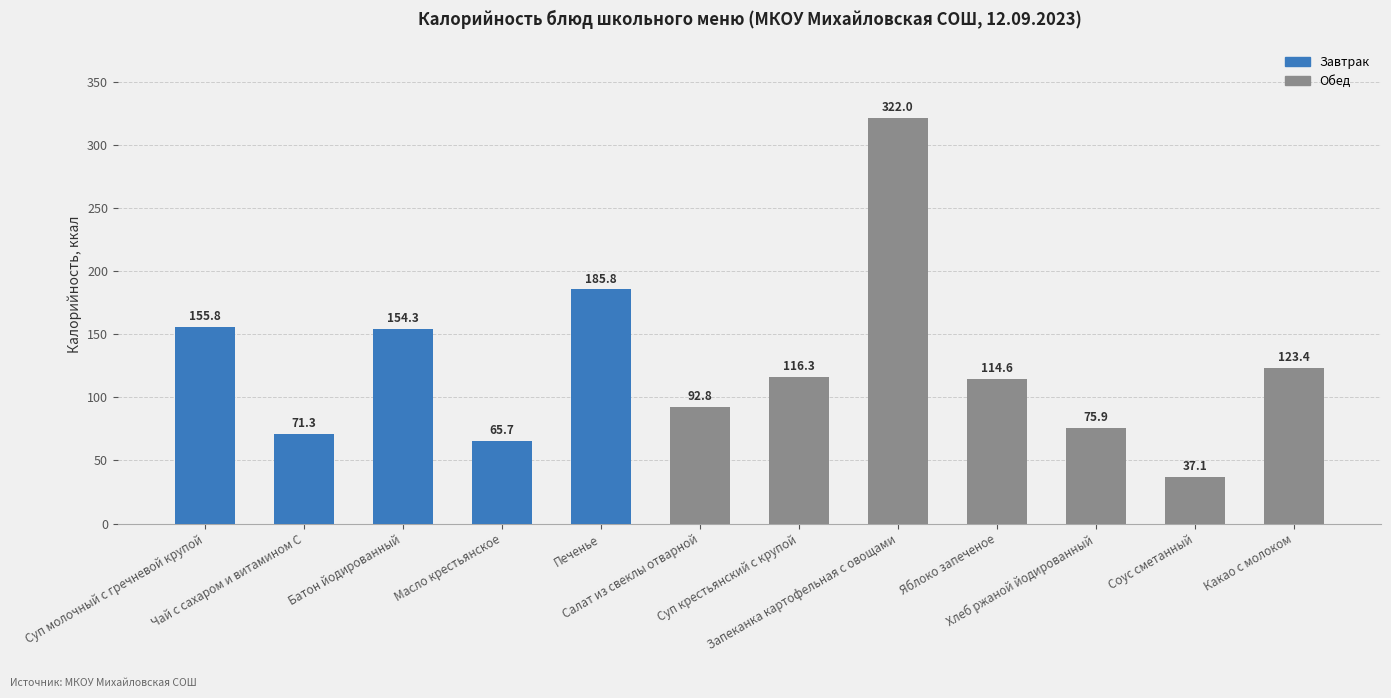

What is the label of the 9th bar from the right?

Масло крестьянское